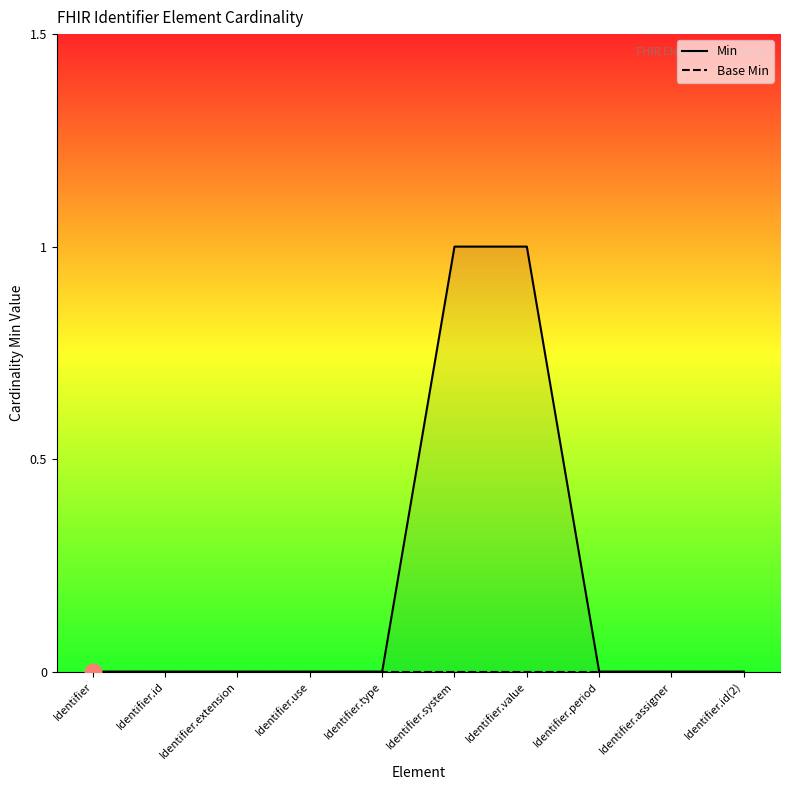

What is the difference between the maximum and minimum values in the Min series?

1